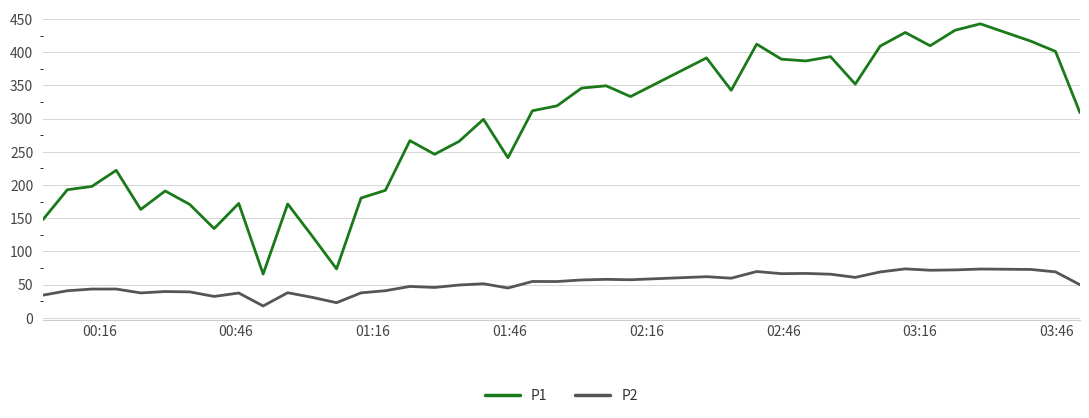

List the series in order of their peak value, lowest first.

P2, P1